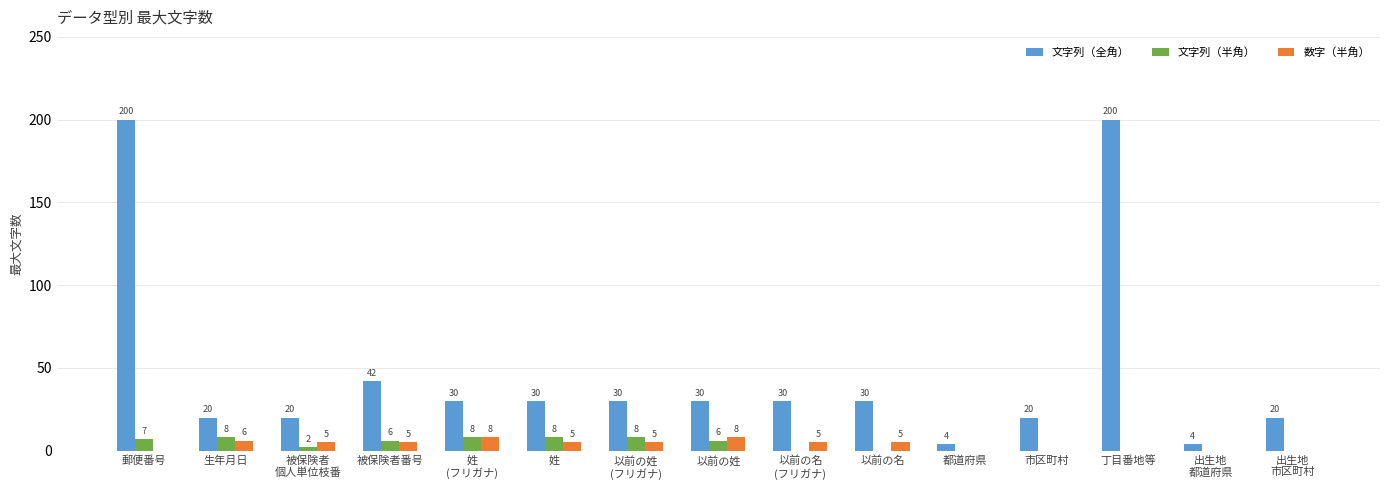

How many groups of bars are there?

15